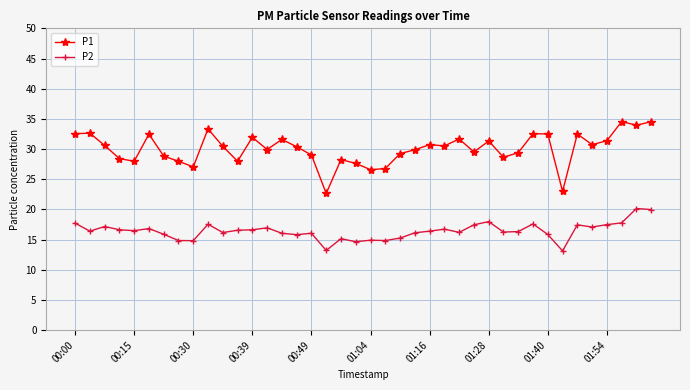

What is the value of the P2 point at the 24th from the left?

16.1